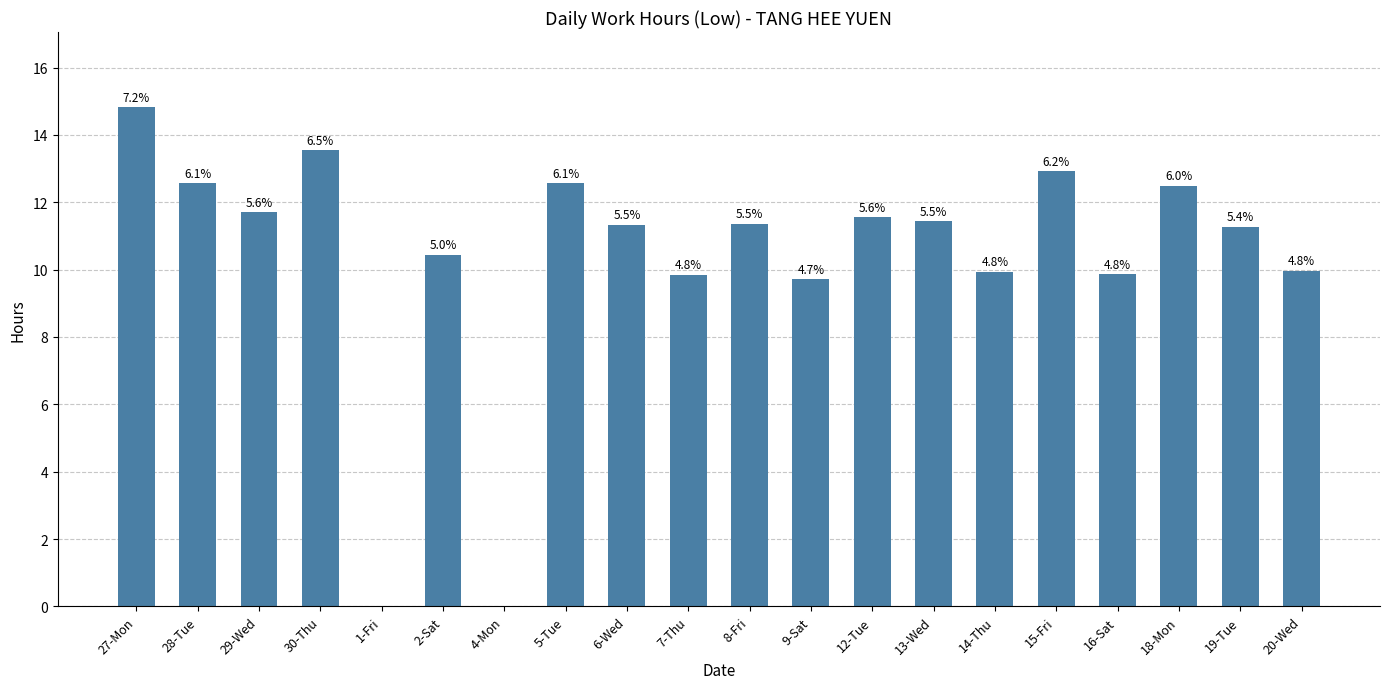

Rank the categories by value from highest to lowest.

27-Mon, 30-Thu, 15-Fri, 28-Tue, 5-Tue, 18-Mon, 29-Wed, 12-Tue, 13-Wed, 8-Fri, 6-Wed, 19-Tue, 2-Sat, 20-Wed, 14-Thu, 16-Sat, 7-Thu, 9-Sat, 1-Fri, 4-Mon